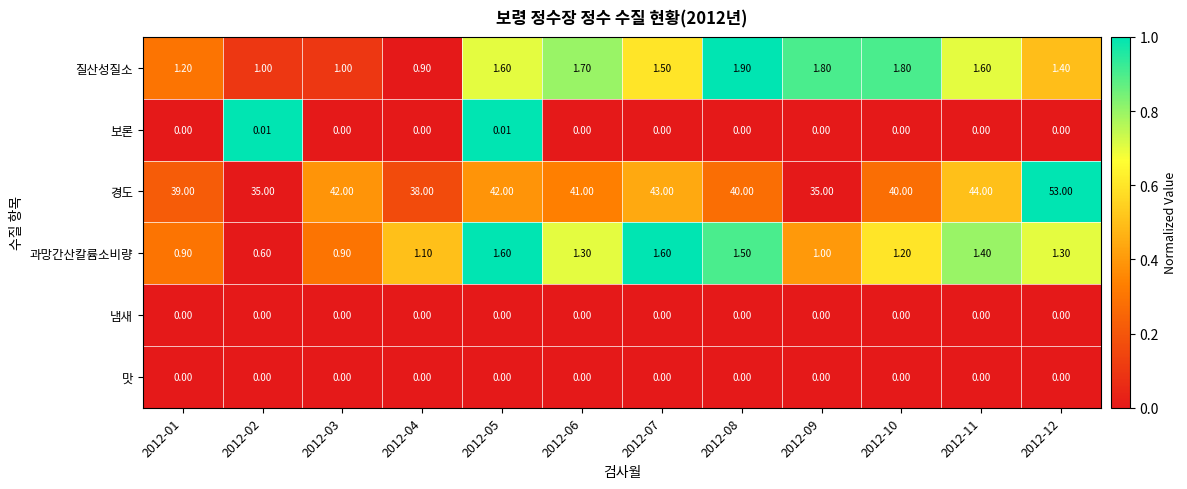

Is the value of 과망간산칼륨소비량 at 2012-12 greater than the value of 보론 at 2012-09?

Yes